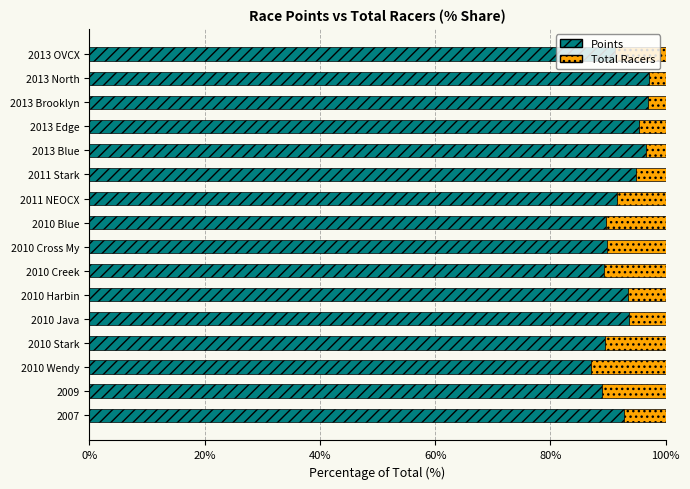

How many data points does each series have?

16